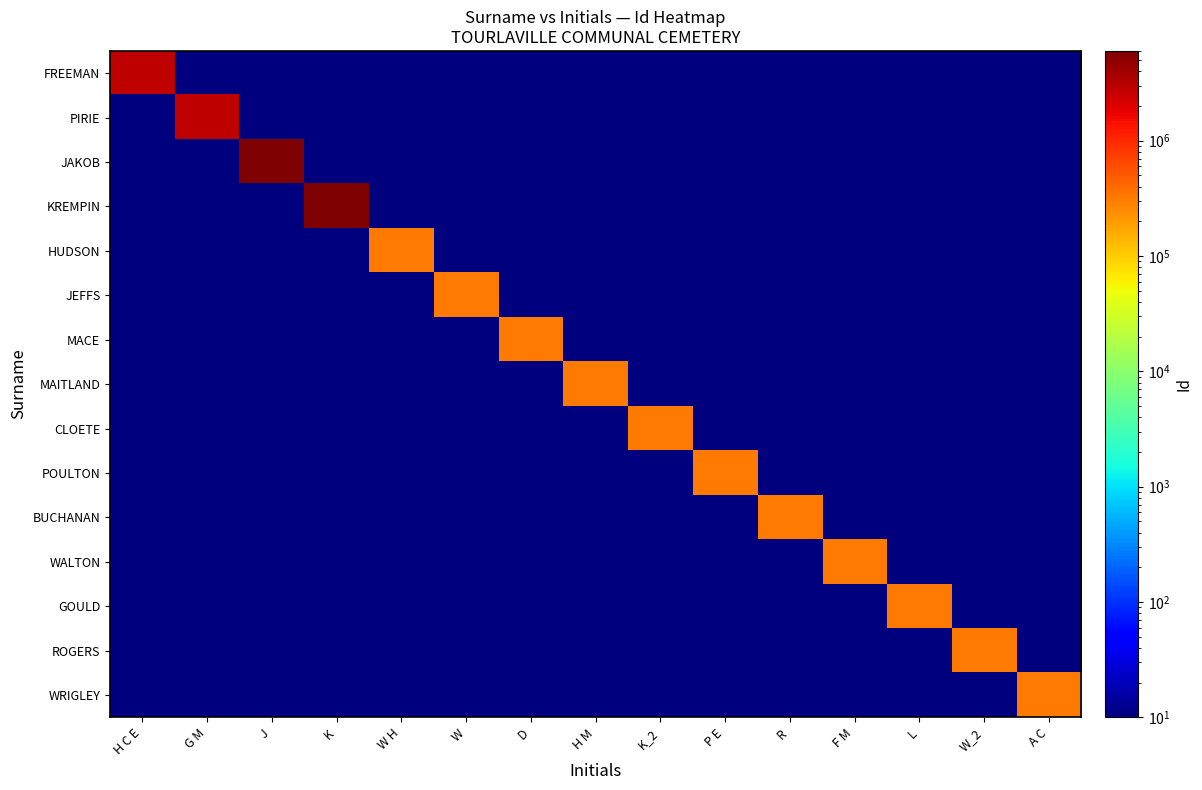

Rank the series at K_2 from highest to lowest value.

CLOETE, FREEMAN, PIRIE, JAKOB, KREMPIN, HUDSON, JEFFS, MACE, MAITLAND, POULTON, BUCHANAN, WALTON, GOULD, ROGERS, WRIGLEY